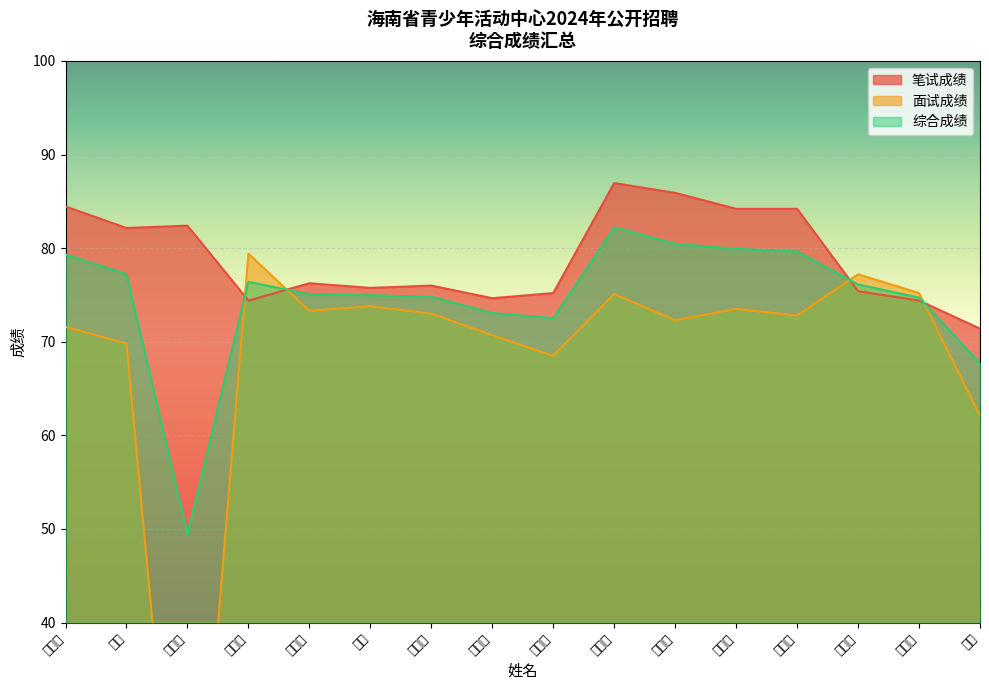

The 笔试成绩 series shows 71.4 at 吴帅. True or false?

True